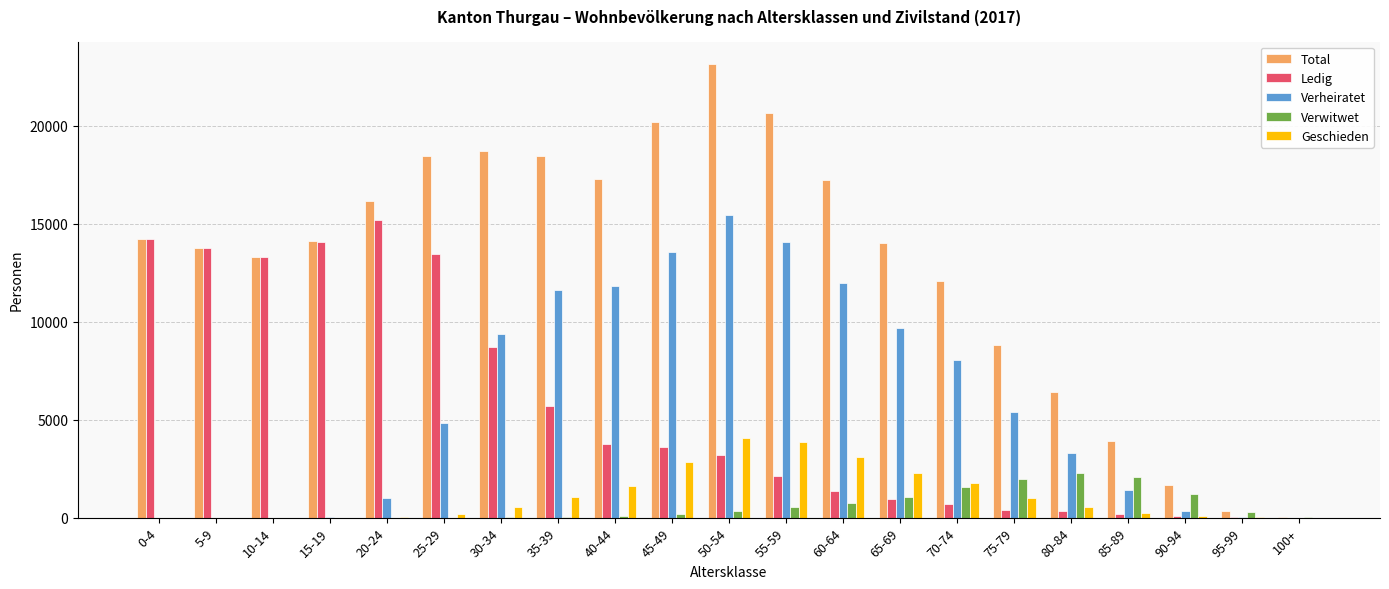

Where is Ledig nearest to the value 7582?

30-34